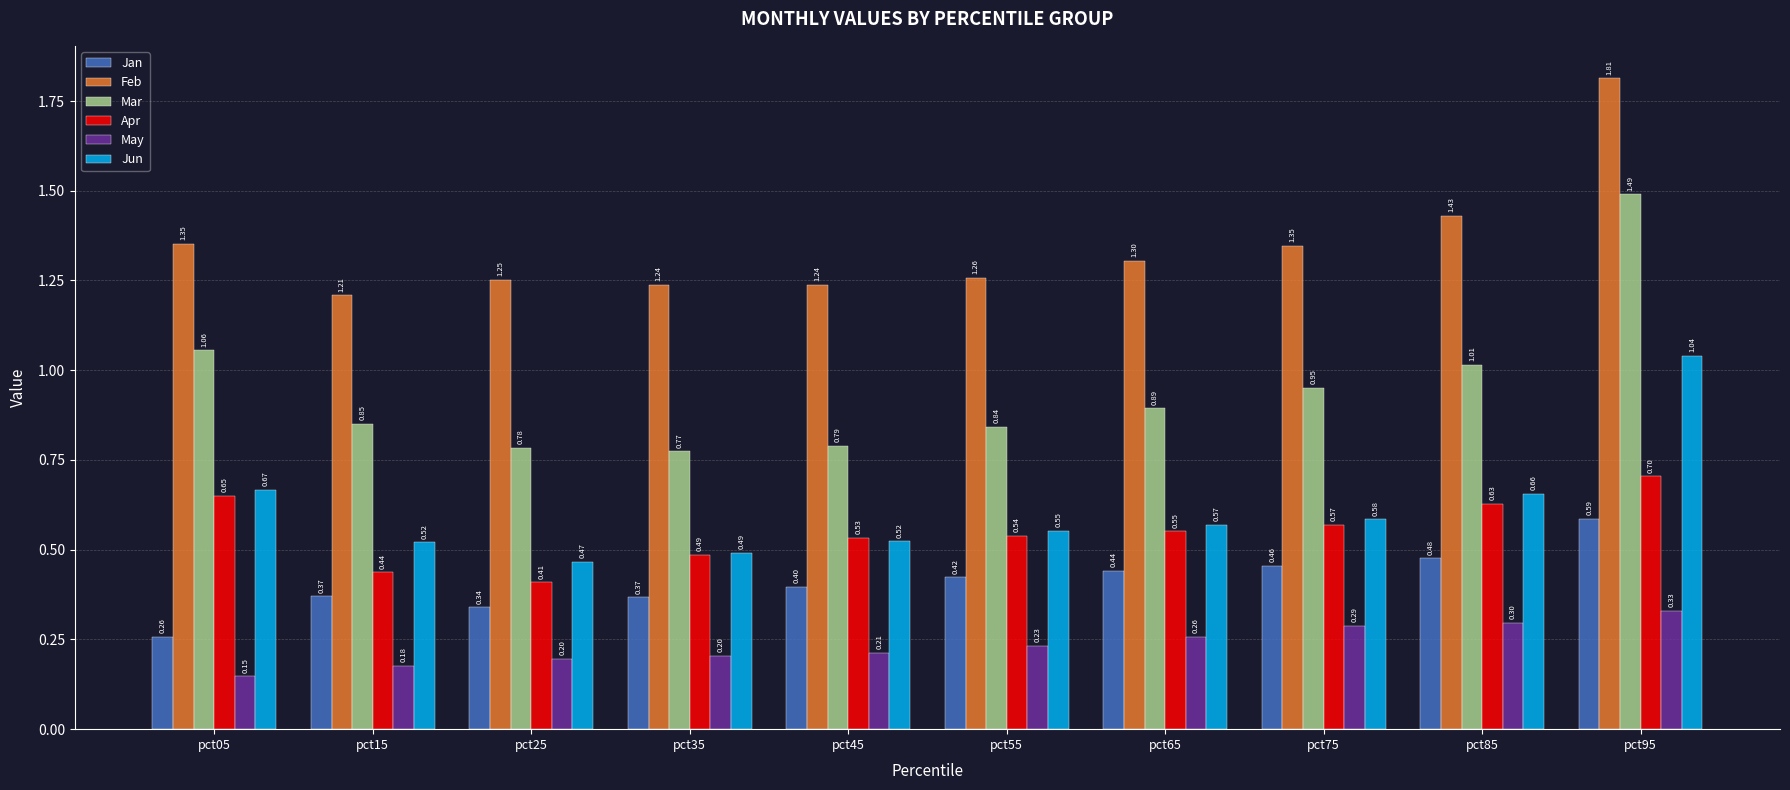

Which series changed the most between pct55 and pct65?

Mar